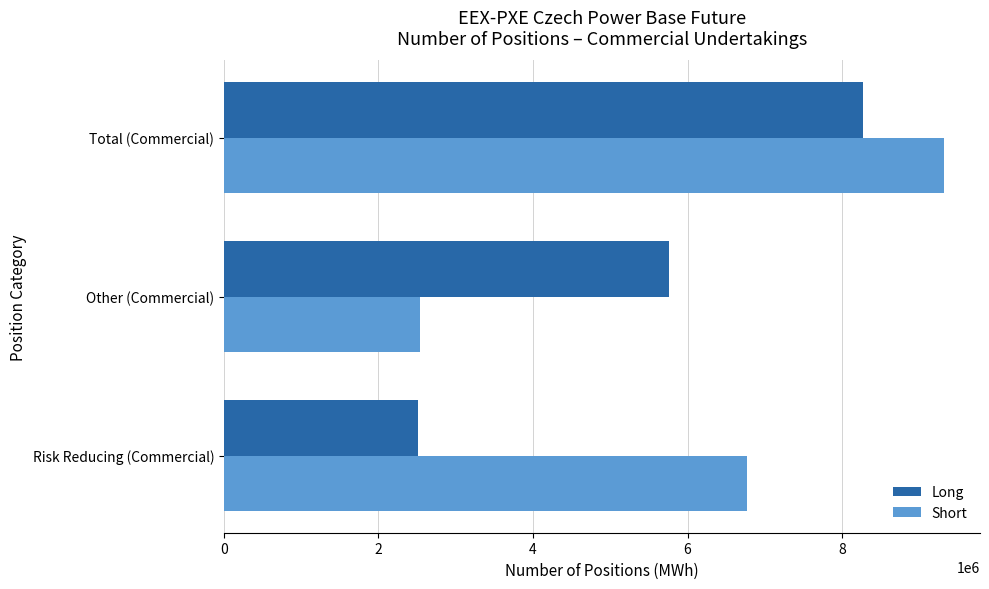

Where is Long nearest to the value 5384930?

Other (Commercial)